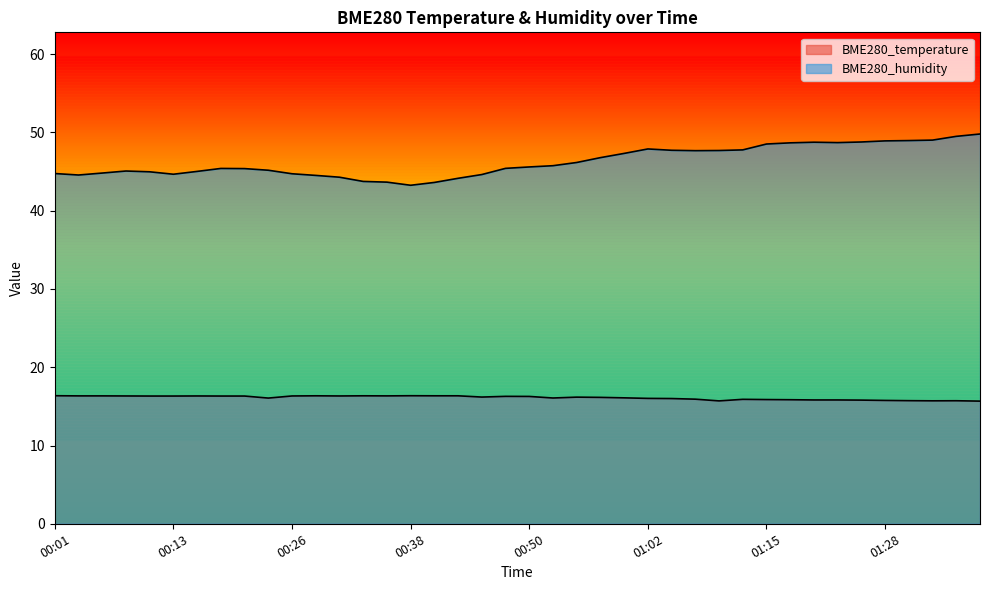

What is the value of the BME280_humidity point at the 19th from the left?

44.6